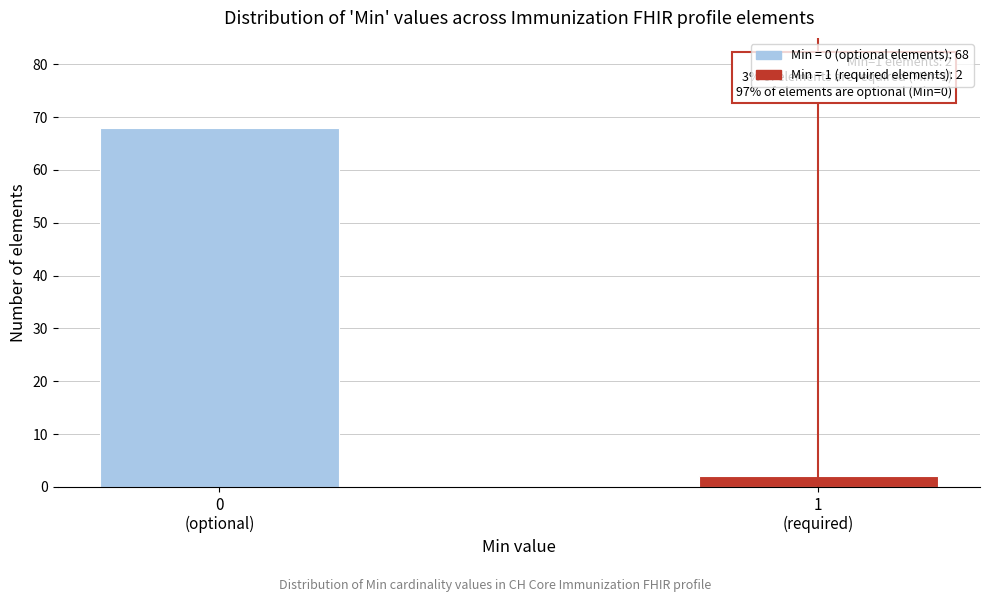

Reading right to left, what are all the values shown in this chart?

2	68